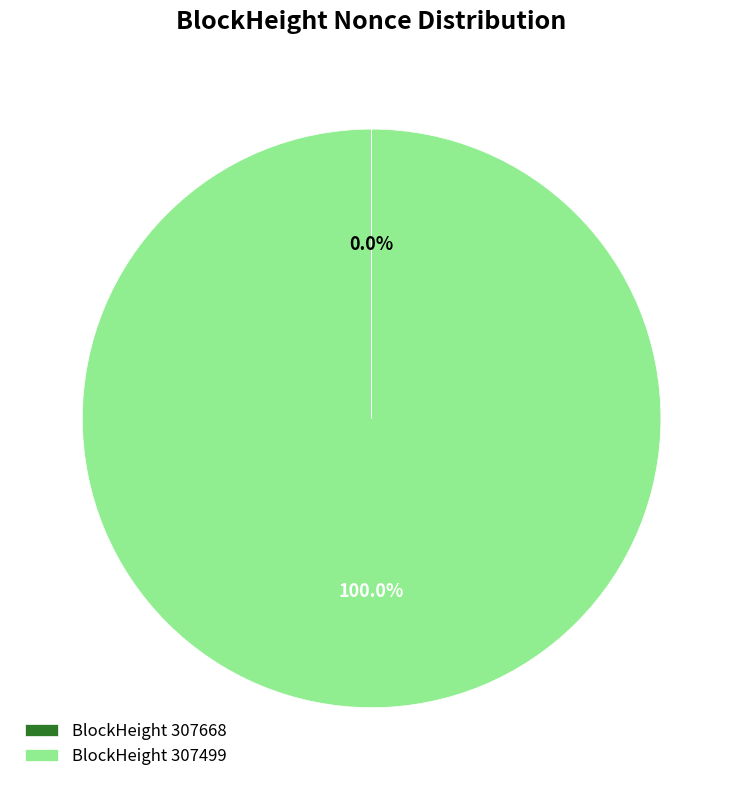

What is the largest slice in the pie chart?

BlockHeight 307499